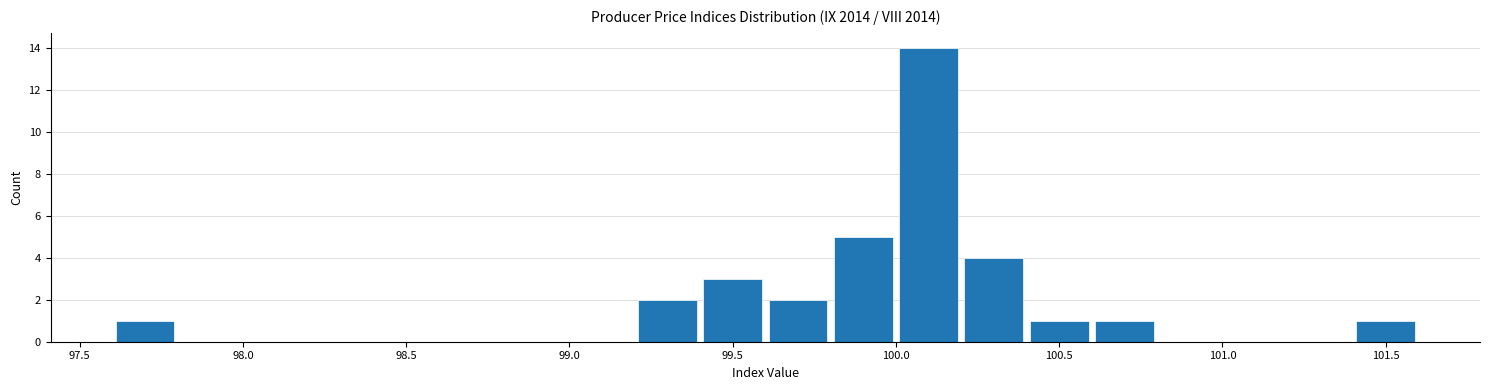

Reading left to right, list every bar in this chart as the range it spans on the x-axis followed by its height. The values are not printed on the chart, so give them approximately, as read against the axis.

97.6 to 97.8: 1
97.8 to 98.0: 0
98.0 to 98.2: 0
98.2 to 98.4: 0
98.4 to 98.6: 0
98.6 to 98.8: 0
98.8 to 99.0: 0
99.0 to 99.2: 0
99.2 to 99.4: 2
99.4 to 99.6: 3
99.6 to 99.8: 2
99.8 to 100.0: 5
100.0 to 100.2: 14
100.2 to 100.4: 4
100.4 to 100.6: 1
100.6 to 100.8: 1
100.8 to 101.0: 0
101.0 to 101.2: 0
101.2 to 101.4: 0
101.4 to 101.6: 1